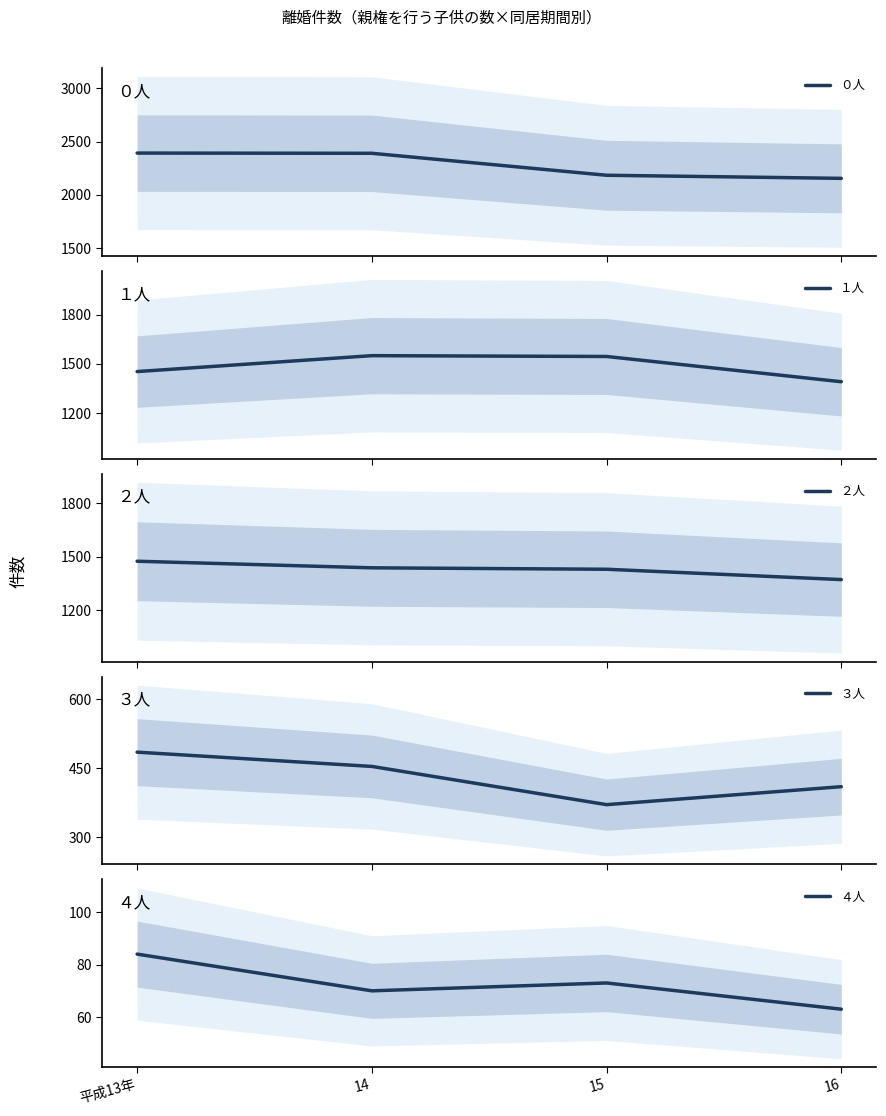

What is the minimum value for １人?

1391